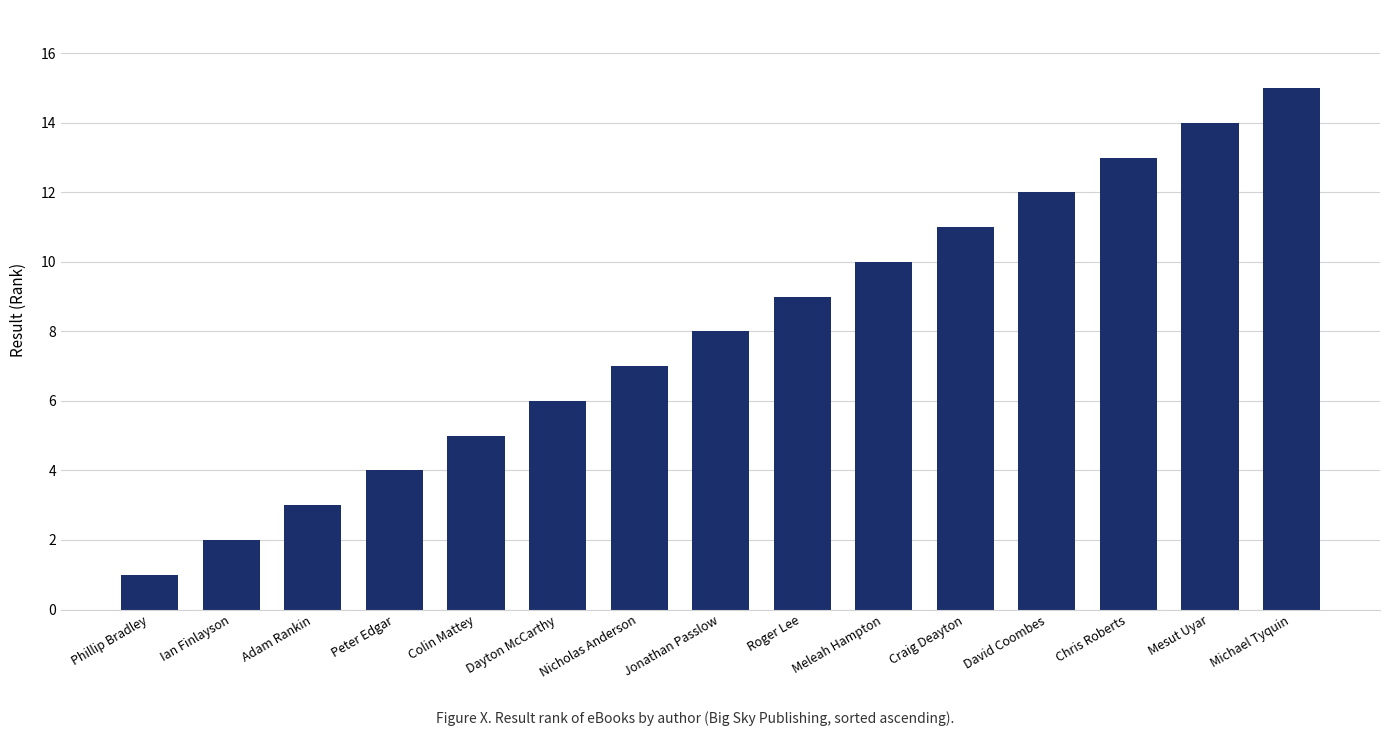

Is it true that the value at Michael Tyquin is 26?

False